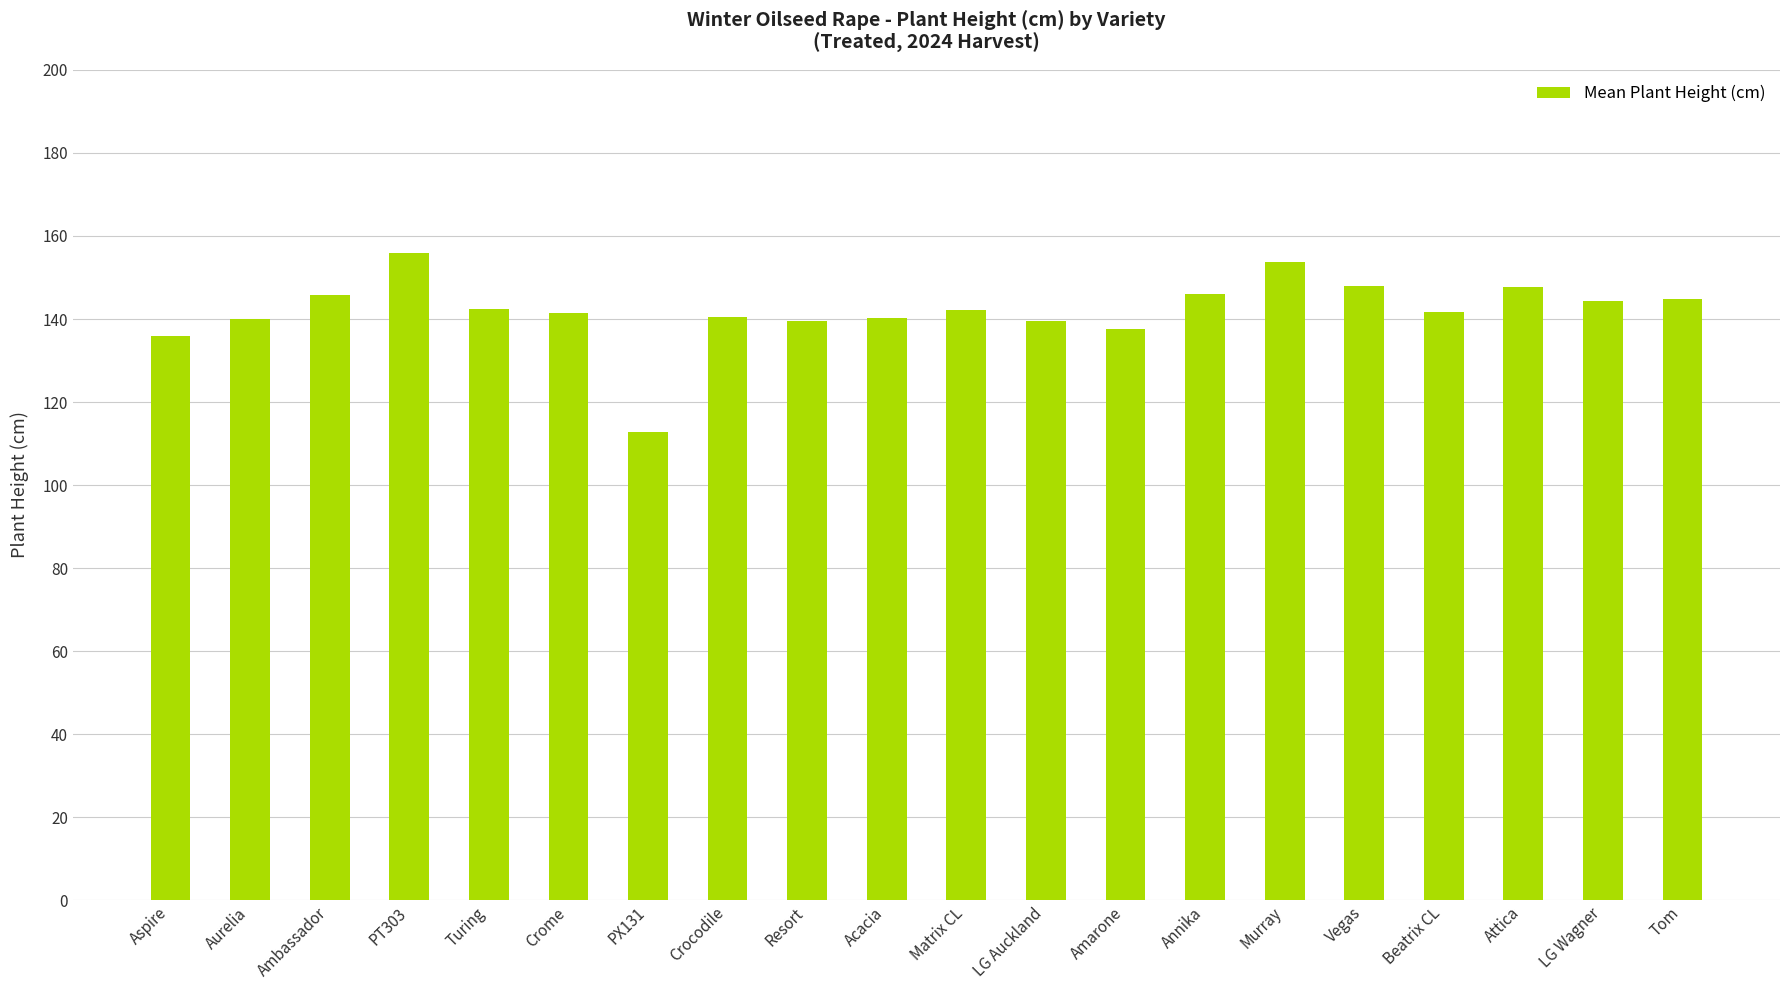

What is the label of the 19th bar from the right?

Aurelia